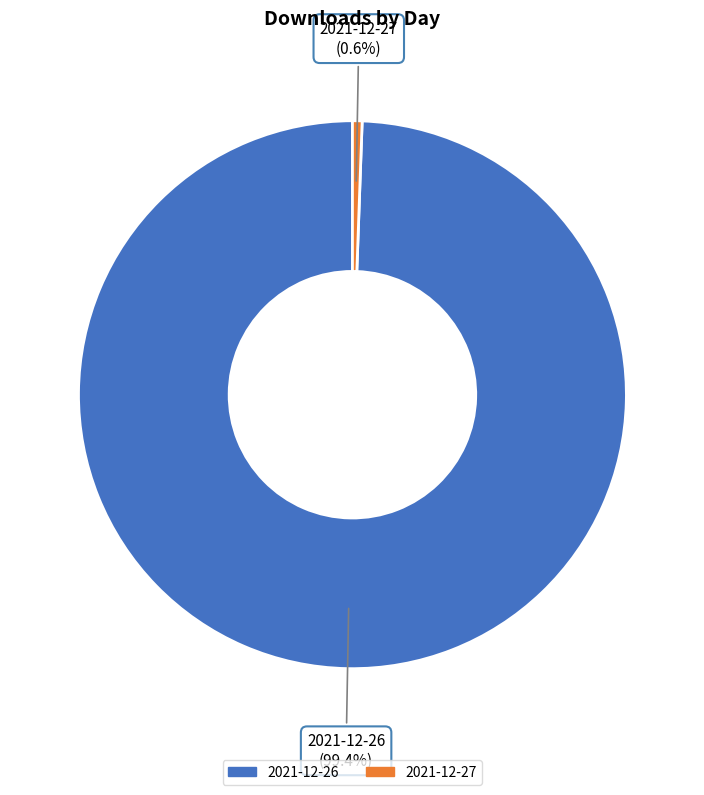

Rank the categories by value from lowest to highest.

2021-12-27, 2021-12-26